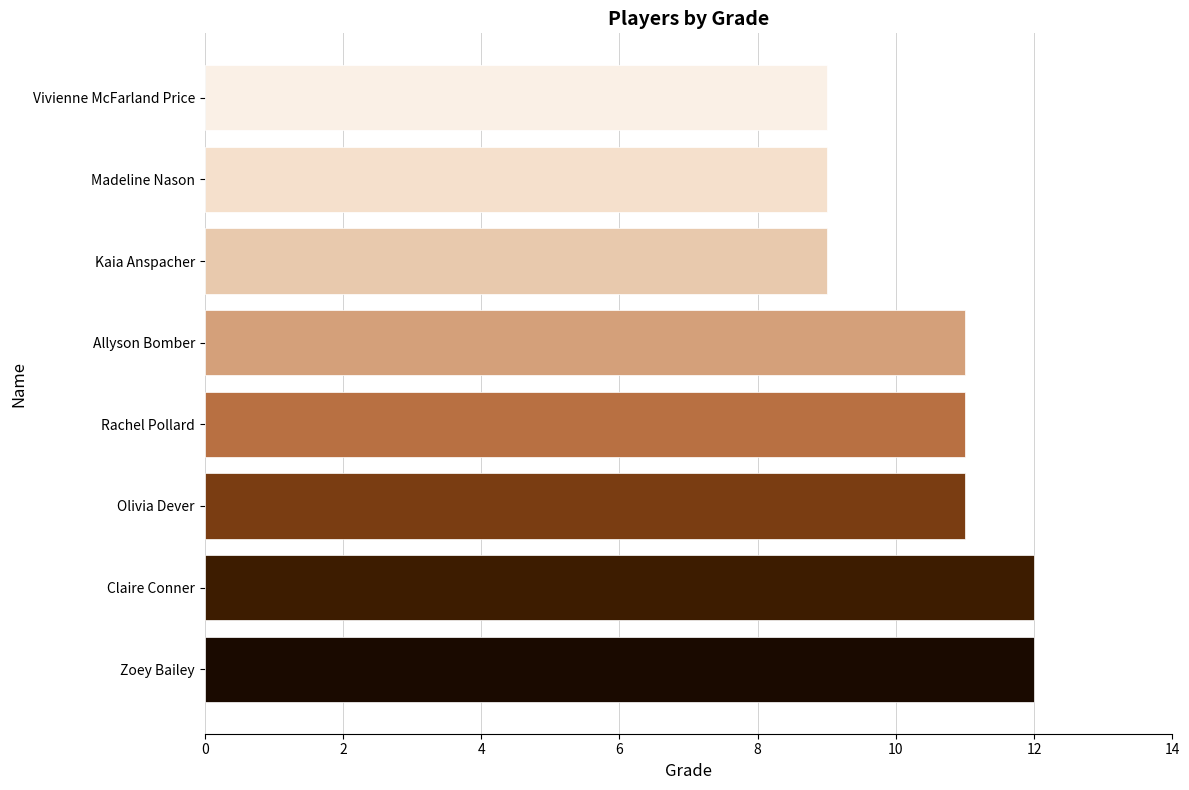

What is the difference between the second highest and minimum values?

3